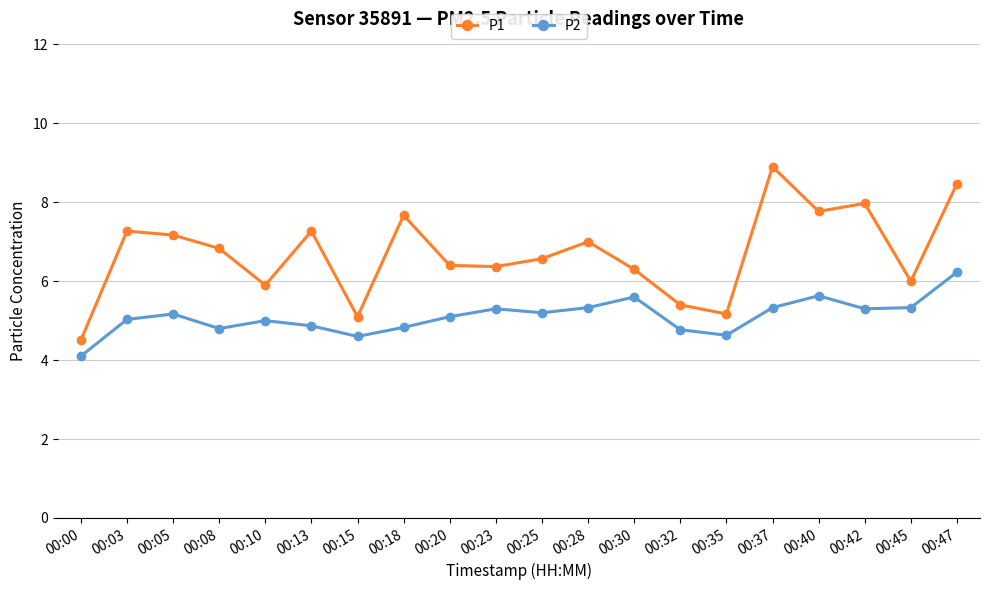

The P1 series shows 7.8 at 00:40. True or false?

True